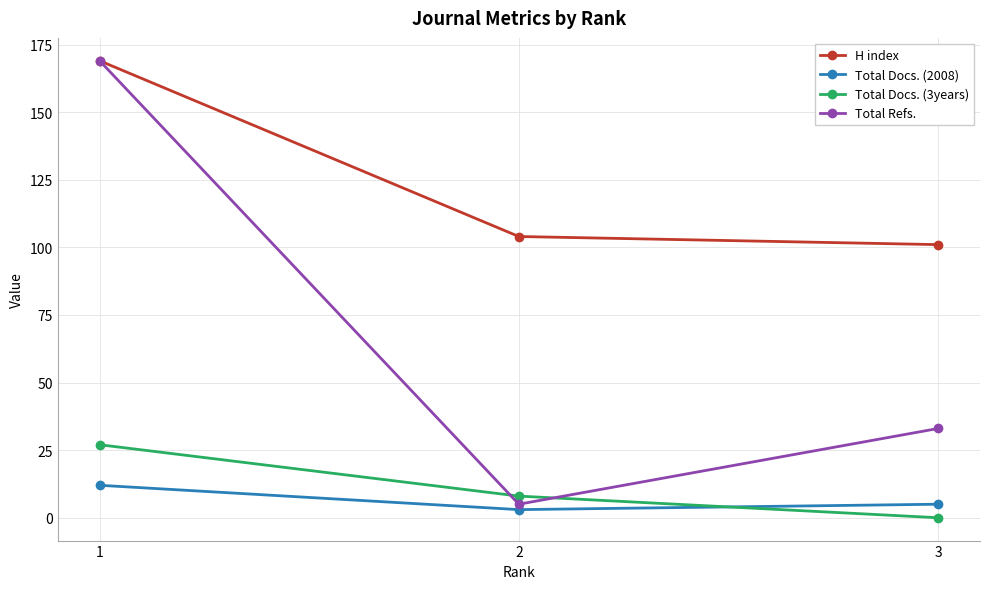

Which series changed the most between 1 and 2?

Total Refs.